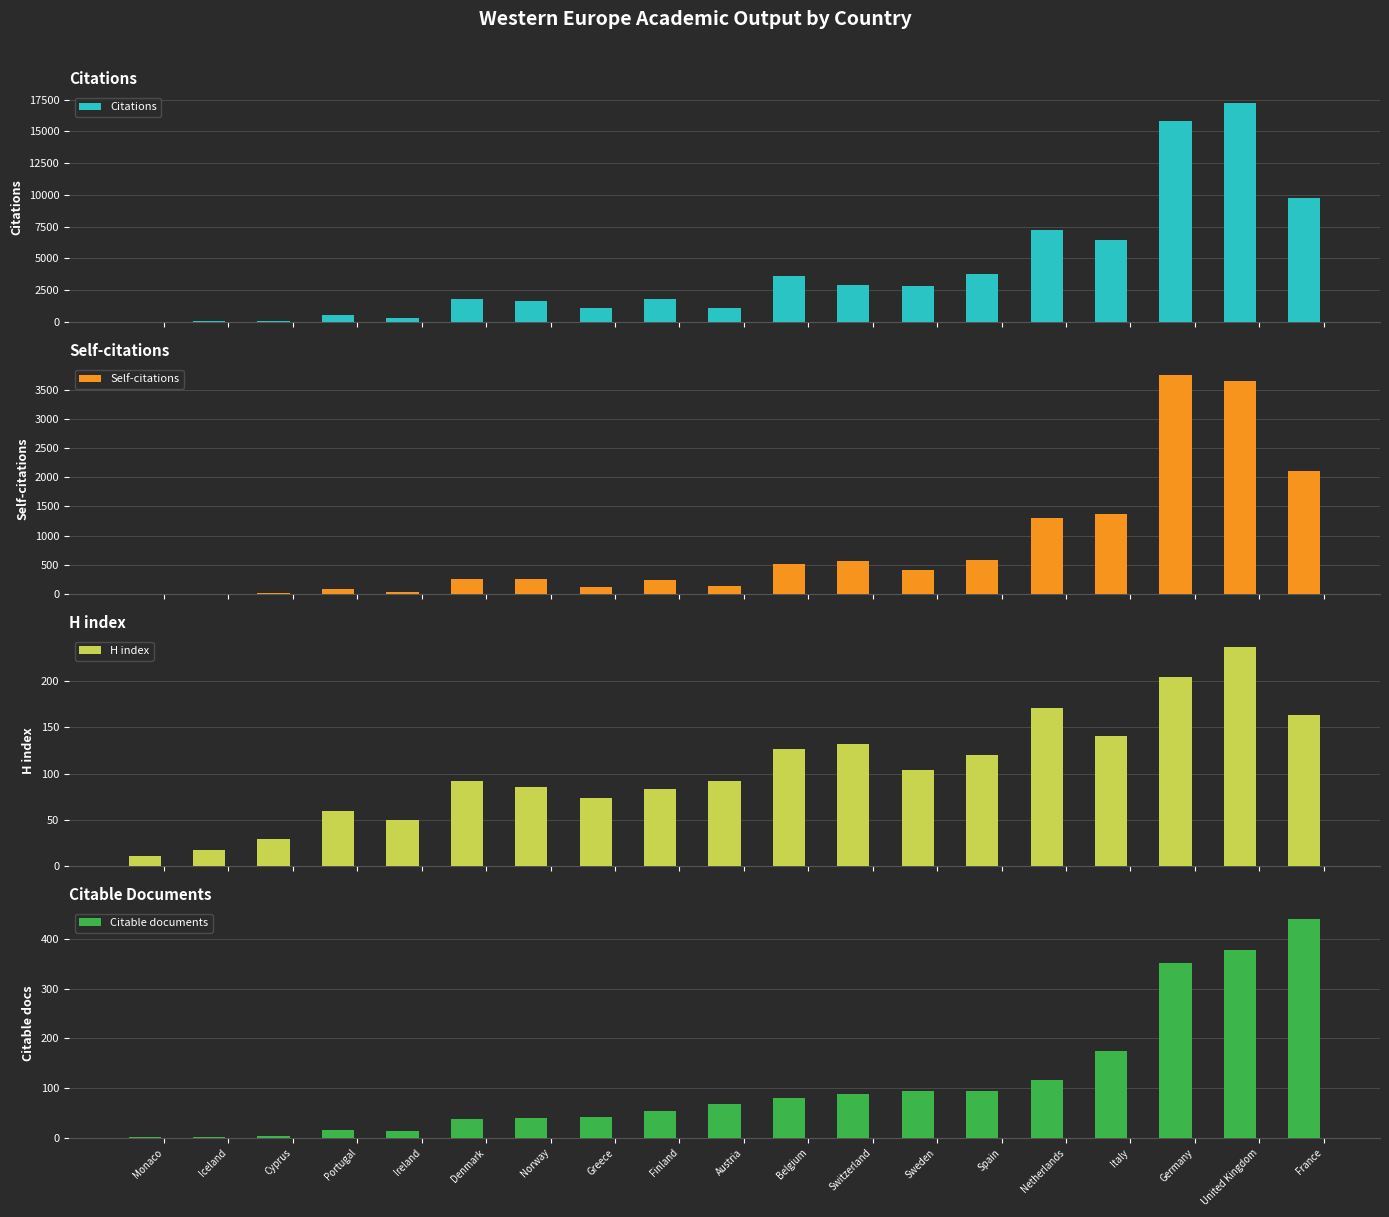

Which series has the widest spread of values?

Citations